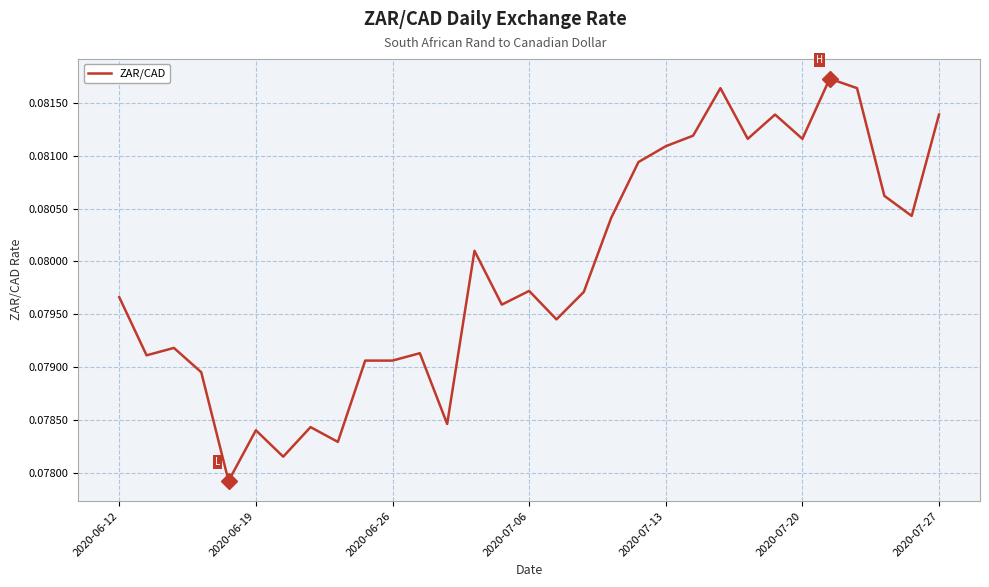

How many interior local valleys (lower than both neighbors) does the data have?

10